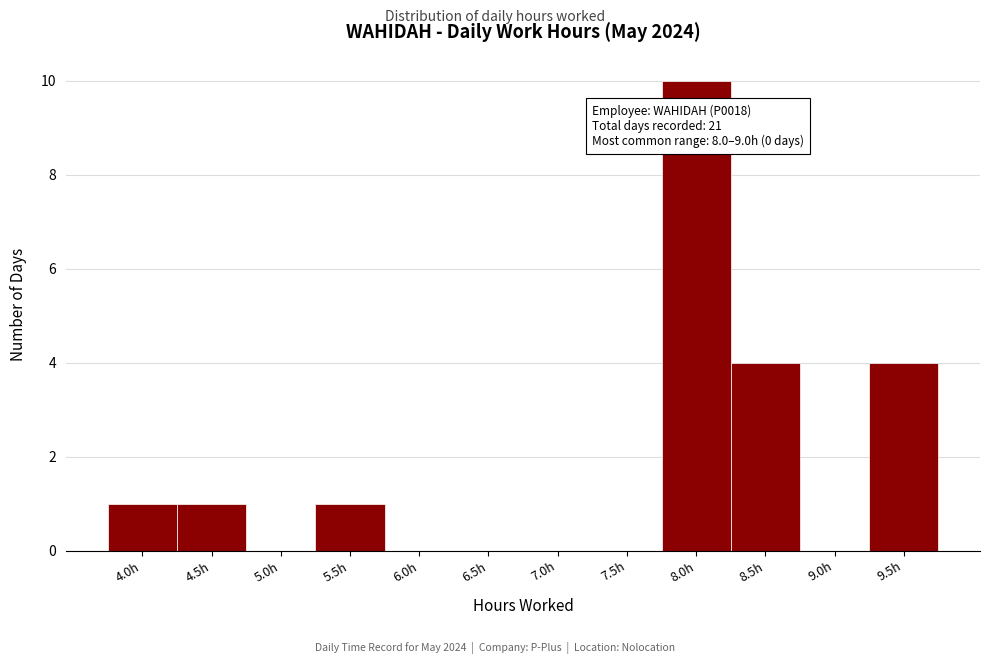

Reading left to right, what are all the values shown in this chart?

4.0h=1	4.5h=1	5.0h=0	5.5h=1	6.0h=0	6.5h=0	7.0h=0	7.5h=0	8.0h=10	8.5h=4	9.0h=0	9.5h=4